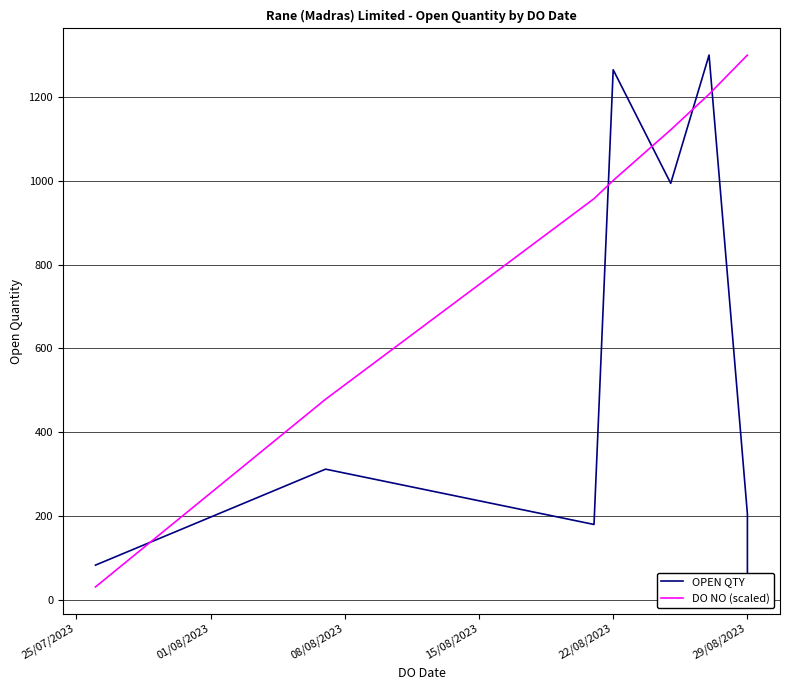

How many data points in DO NO (scaled) are above 1121?

4